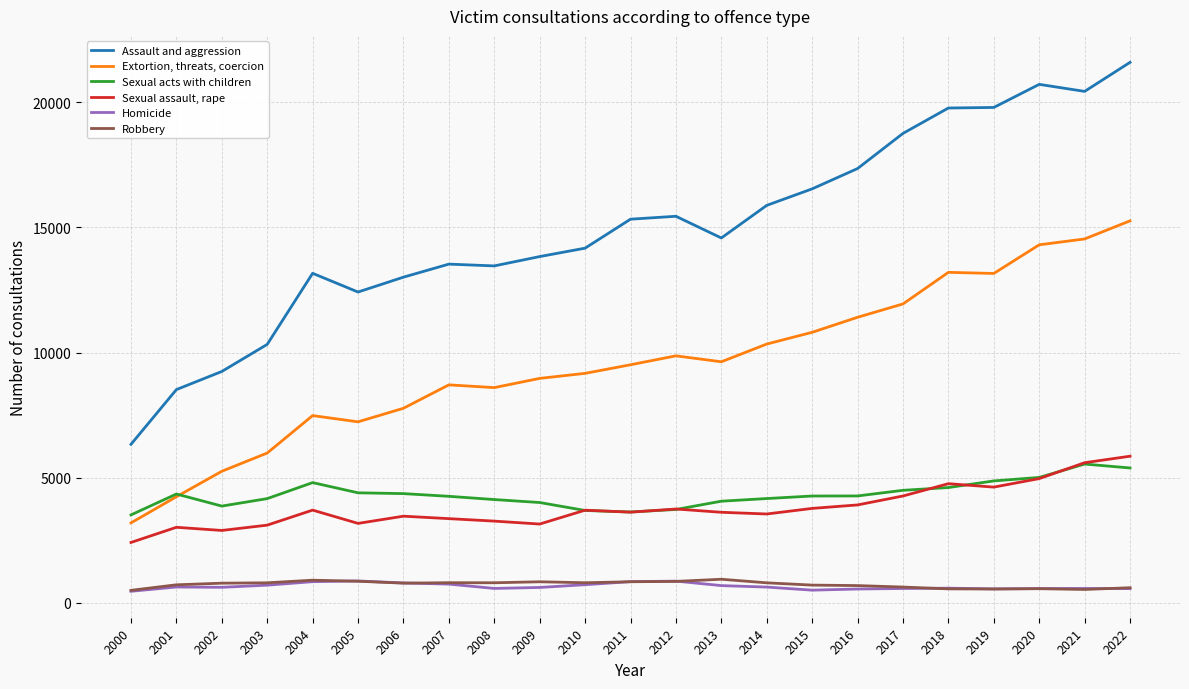

How many lines are shown in the chart?

6